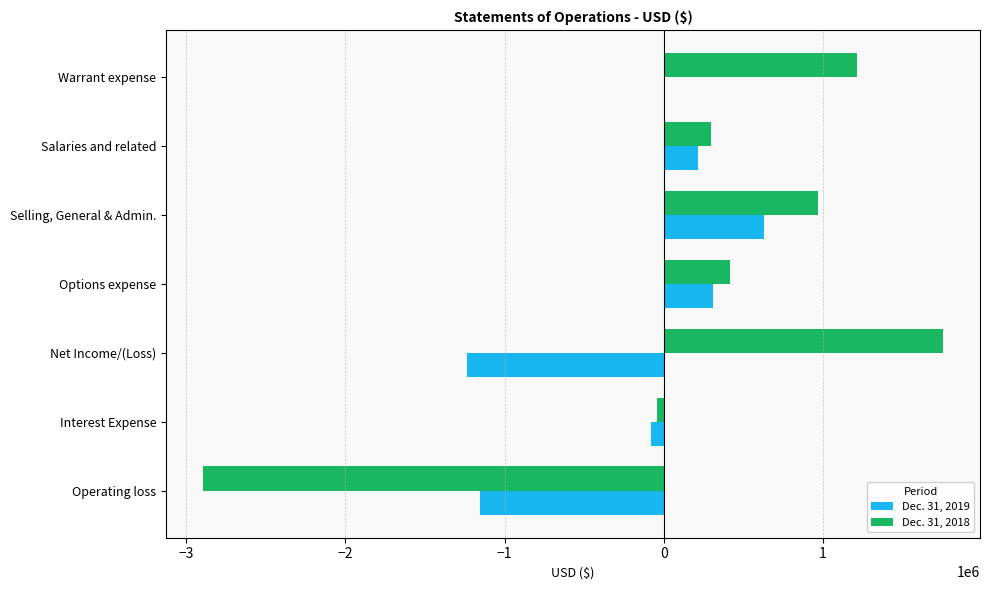

The Dec. 31, 2019 series shows 630655 at Selling, General & Admin.. True or false?

True